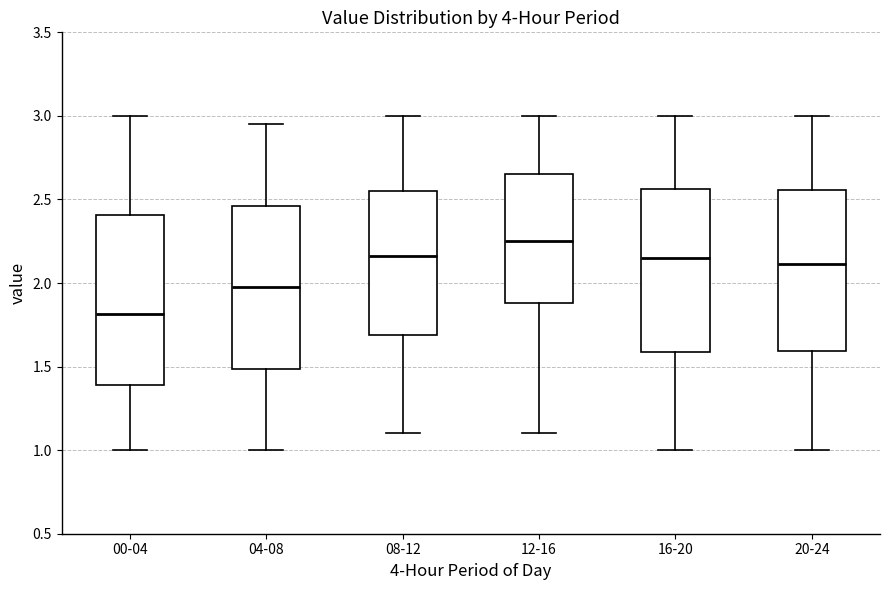

Reading left to right, read every box against the y-axis: the position of its median line, the range the box covers, and the ends of its whiskers. The values are not printed on the chart, so give them approximately, as read against the axis.

00-04: median 1.80, box 1.40 to 2.40, whiskers 1.00 to 3.00
04-08: median 2.00, box 1.50 to 2.45, whiskers 1.00 to 2.95
08-12: median 2.15, box 1.70 to 2.55, whiskers 1.10 to 3.00
12-16: median 2.25, box 1.90 to 2.65, whiskers 1.10 to 3.00
16-20: median 2.15, box 1.60 to 2.55, whiskers 1.00 to 3.00
20-24: median 2.10, box 1.60 to 2.55, whiskers 1.00 to 3.00